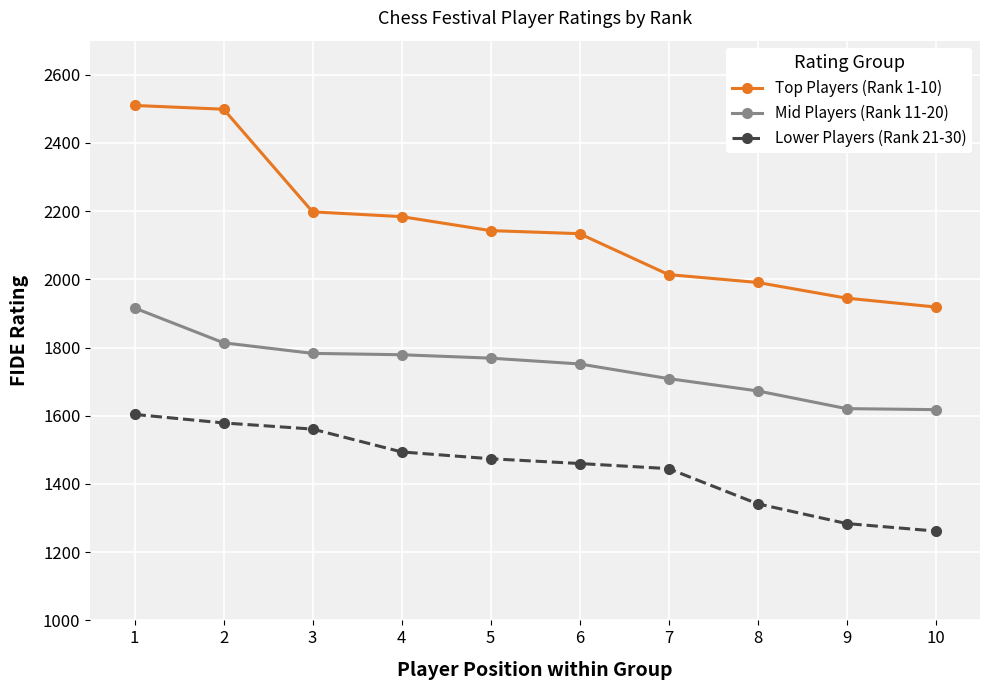

What is the difference between the maximum and second lowest values in the Top Players (Rank 1-10) series?

565